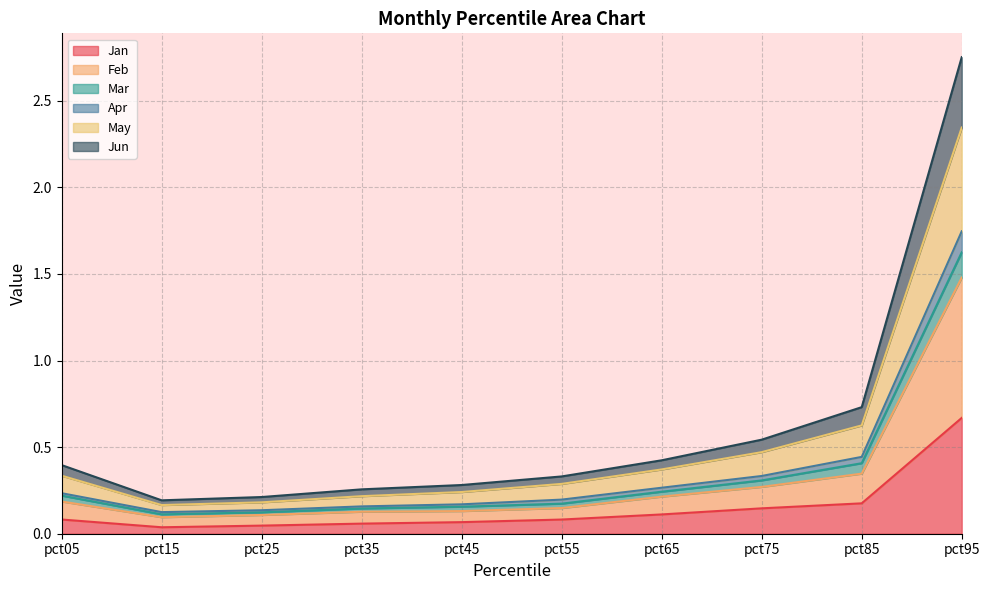

Which has a higher value, pct85 or pct95?

pct95